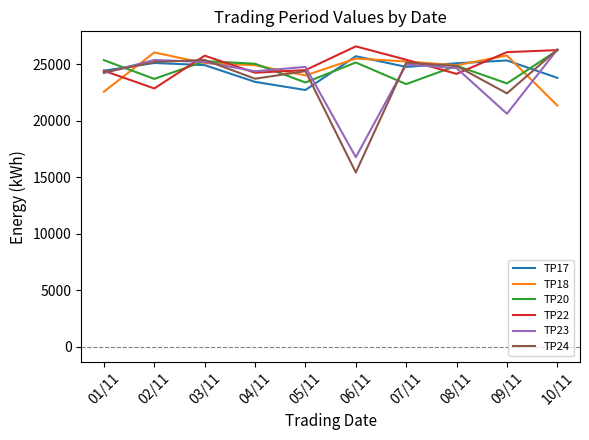

What is the difference between the highest and lowest values at 08/11?

937